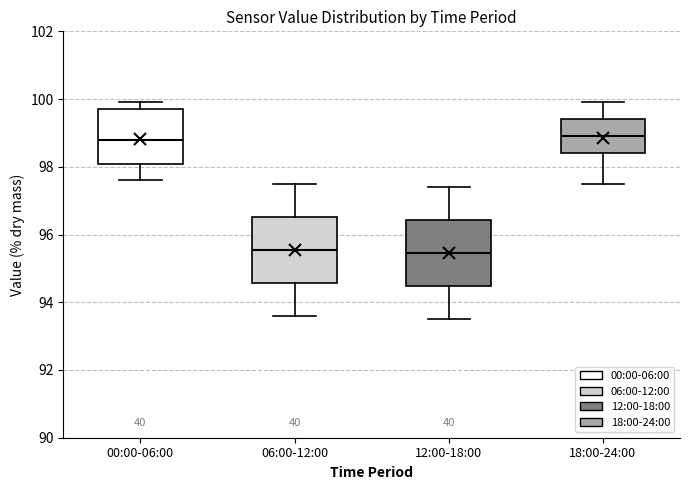

Reading left to right, transcribe this box plot: for each box, give where its median line is, the range the box spans, and where its two whiskers end, as read against the y-axis. The values are not printed on the chart, so give them approximately, as read against the axis.

00:00-06:00: median 98.8, box 98.0 to 99.8, whiskers 97.6 to 100.0
06:00-12:00: median 95.6, box 94.6 to 96.6, whiskers 93.6 to 97.6
12:00-18:00: median 95.4, box 94.4 to 96.4, whiskers 93.6 to 97.4
18:00-24:00: median 99.0, box 98.4 to 99.4, whiskers 97.6 to 100.0